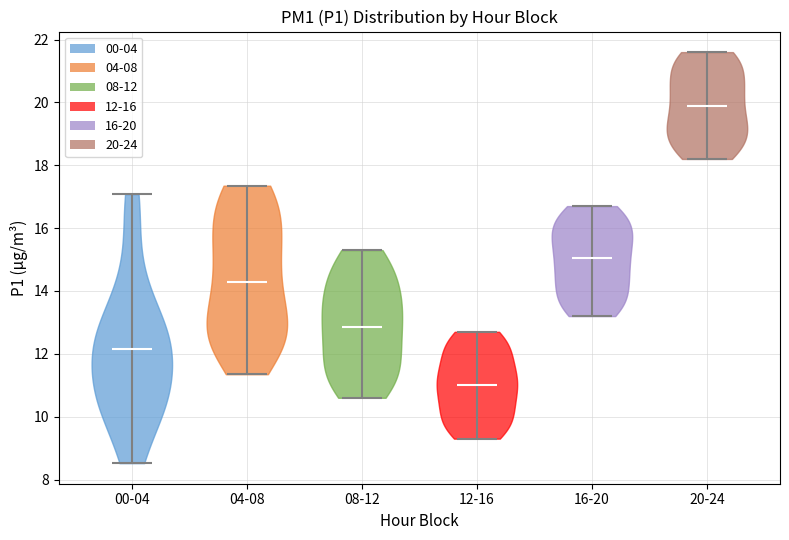

What is the lowest point the violin for 16-20 reaches on the y-axis? The values are not printed on the chart, so give them approximately, as read against the axis.

13.2